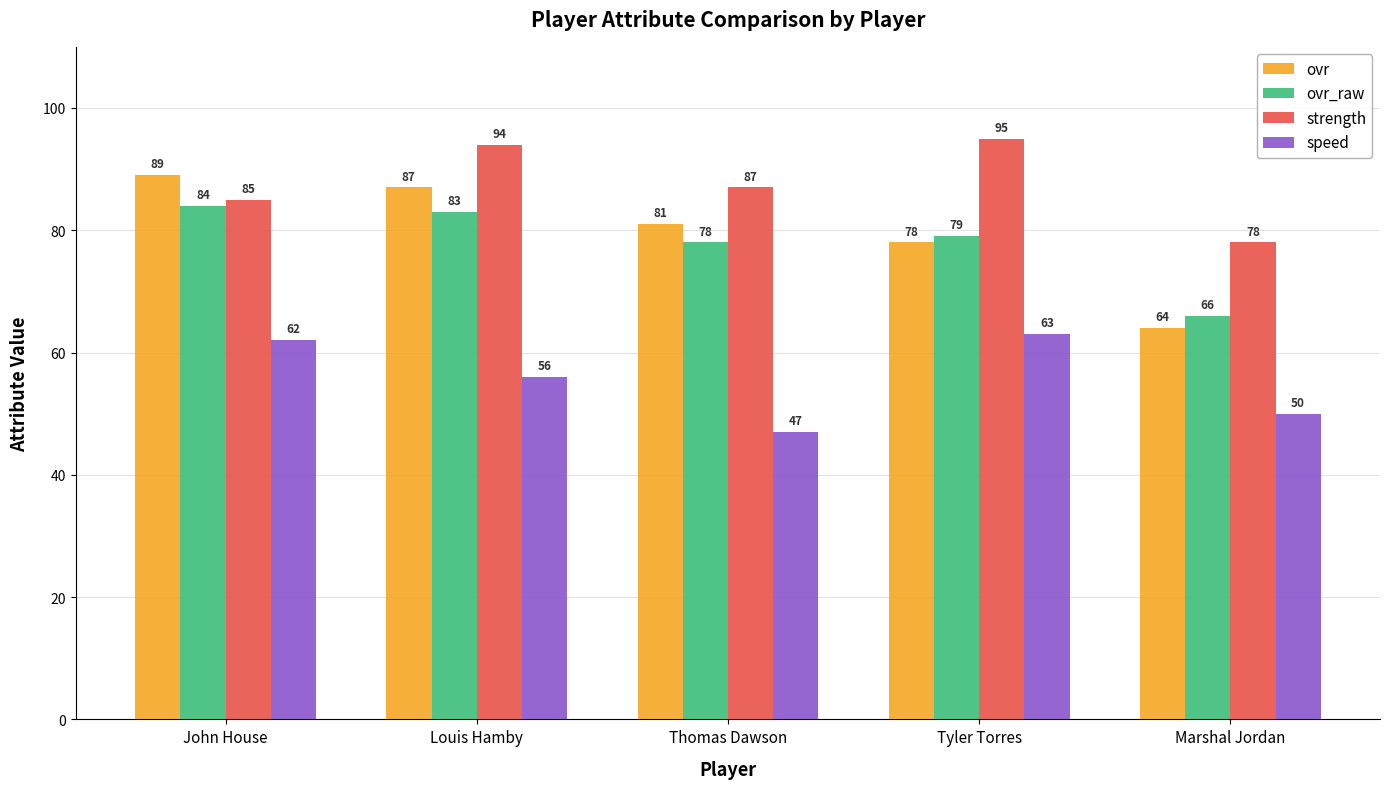

List the labels in order of ovr value, largest first.

John House, Louis Hamby, Thomas Dawson, Tyler Torres, Marshal Jordan